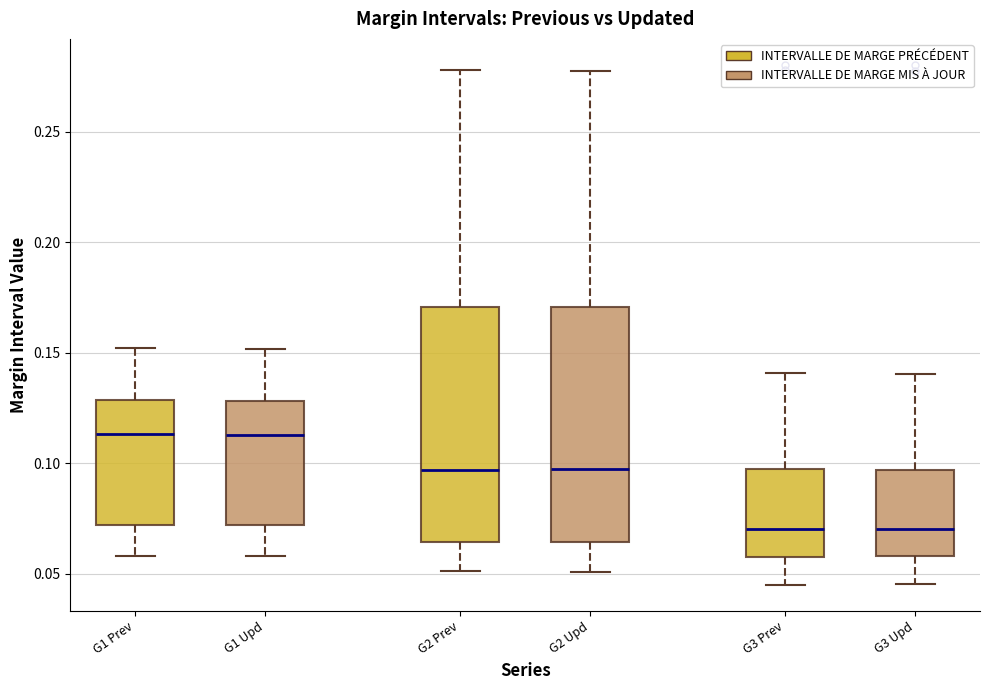

Reading left to right, read every box against the y-axis: the position of its median line, the range the box covers, and the ends of its whiskers. The values are not printed on the chart, so give them approximately, as read against the axis.

G1 Prev: median 0.115, box 0.070 to 0.130, whiskers 0.060 to 0.150
G1 Upd: median 0.115, box 0.070 to 0.130, whiskers 0.060 to 0.150
G2 Prev: median 0.095, box 0.065 to 0.170, whiskers 0.050 to 0.280
G2 Upd: median 0.095, box 0.065 to 0.170, whiskers 0.050 to 0.280
G3 Prev: median 0.070, box 0.060 to 0.095, whiskers 0.045 to 0.140
G3 Upd: median 0.070, box 0.060 to 0.095, whiskers 0.045 to 0.140